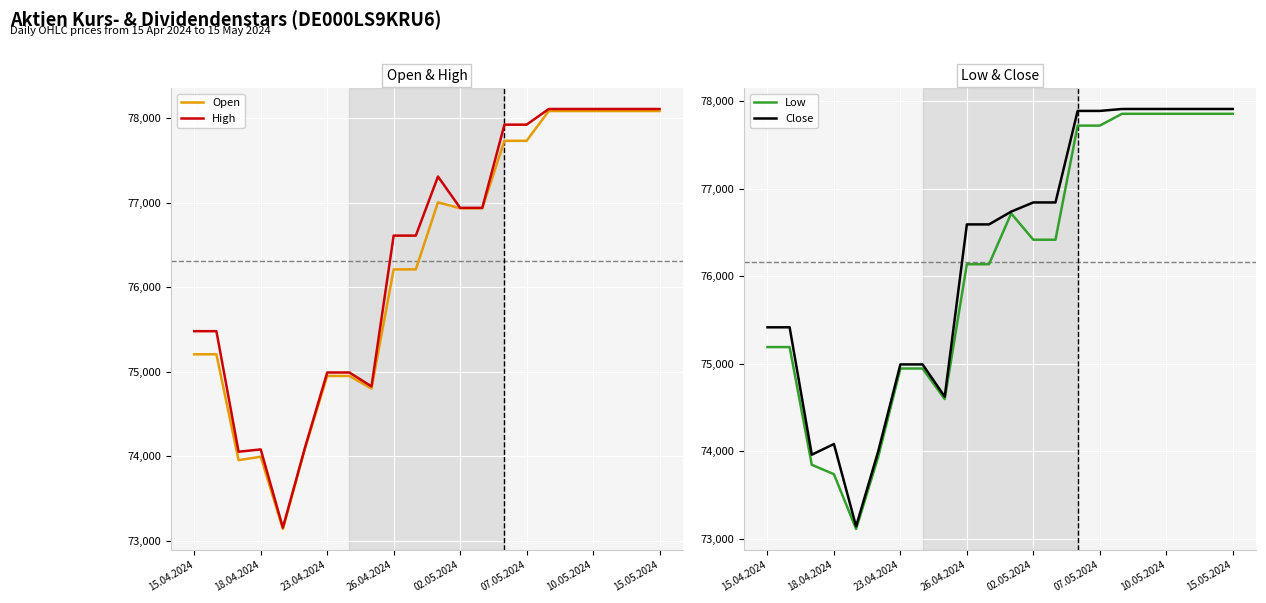

The High series shows 105999 at 23.04.2024. True or false?

False